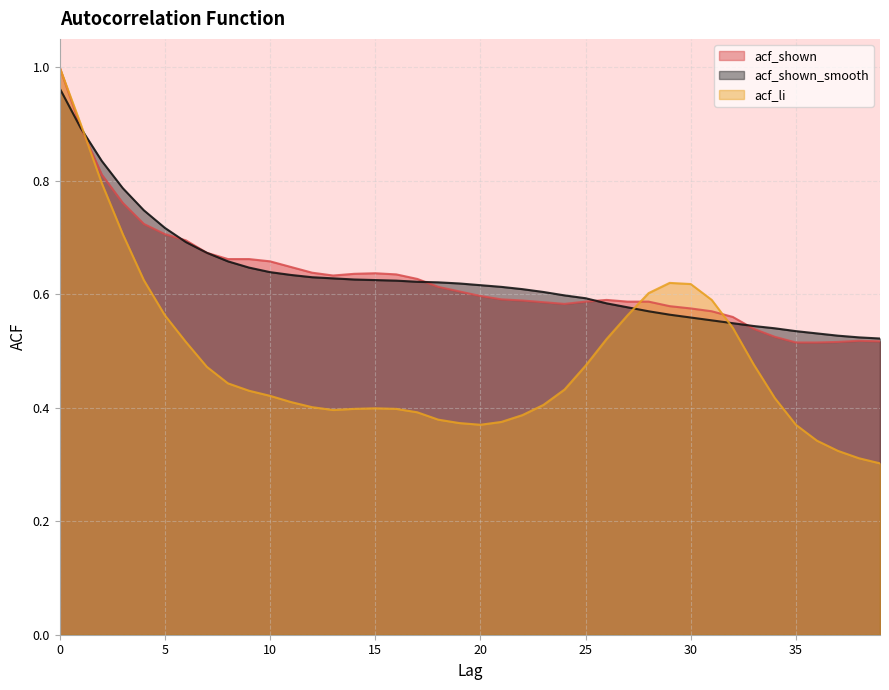

Which has a higher value, 18 or 32?

32